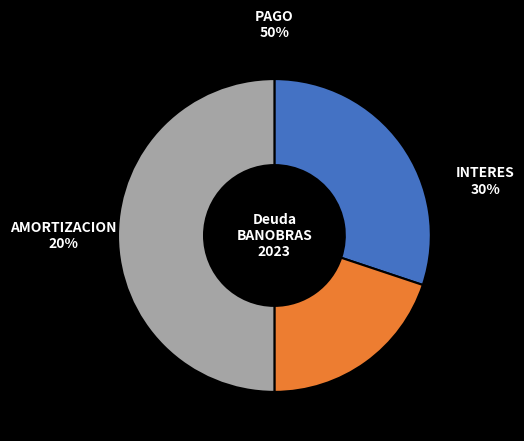

Is the sum of INTERES and PAGO greater than half?

Yes